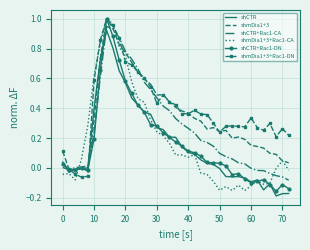

Which series has the widest spread of values?

shCTR+Rac1-DN